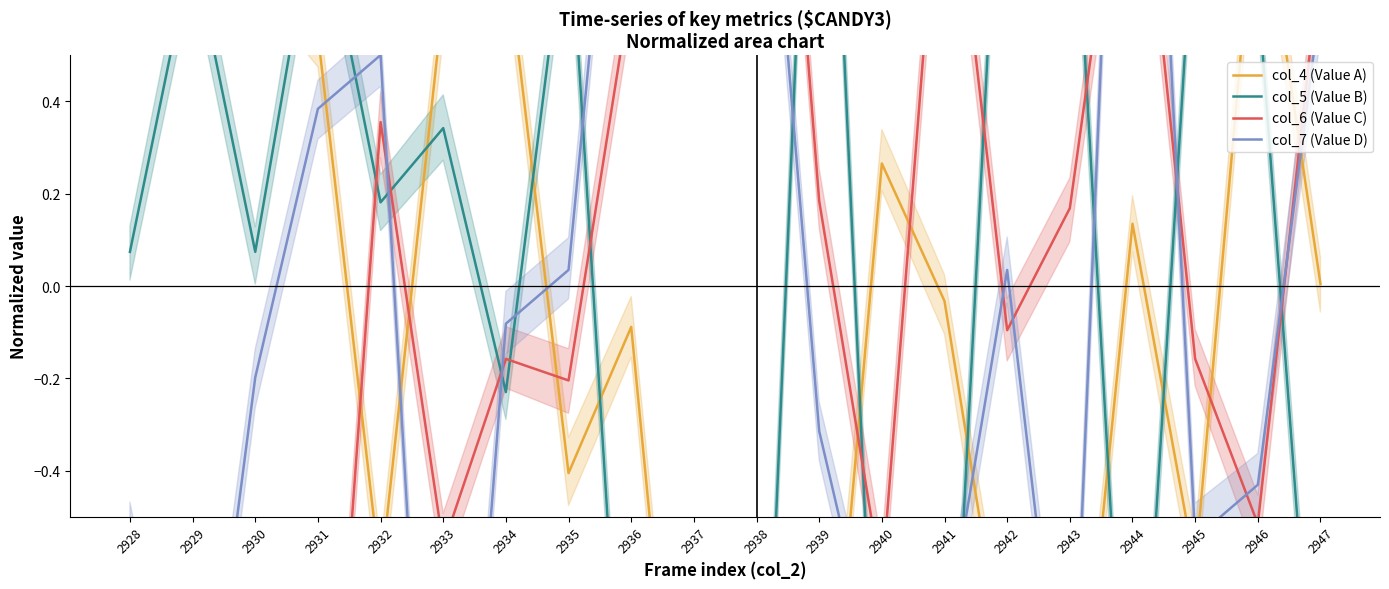

What is the total value across all series at 2942?

0.4